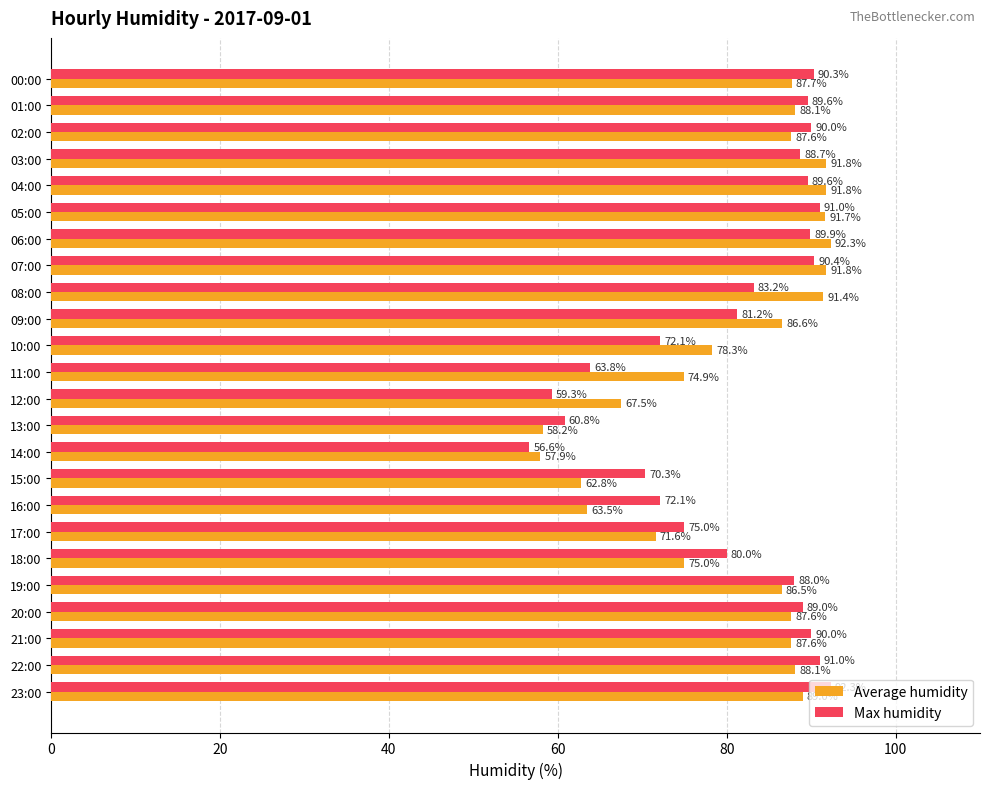

What is the difference between the maximum and minimum values in the Max humidity series?

35.7